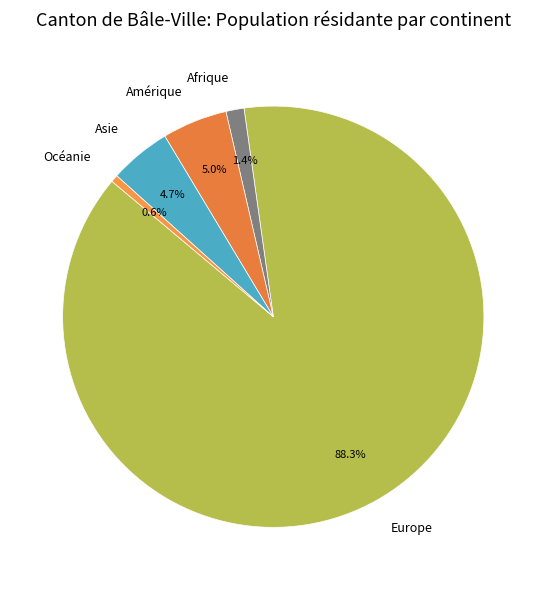

Between Amérique and Europe, which is larger?

Europe